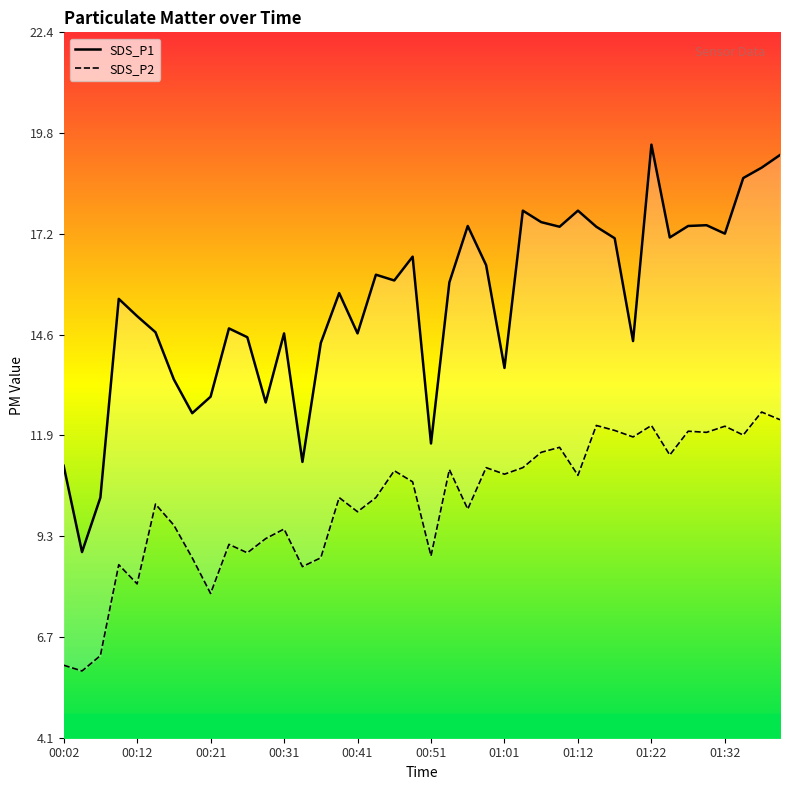

What is the highest value of the SDS_P1 series?

19.5